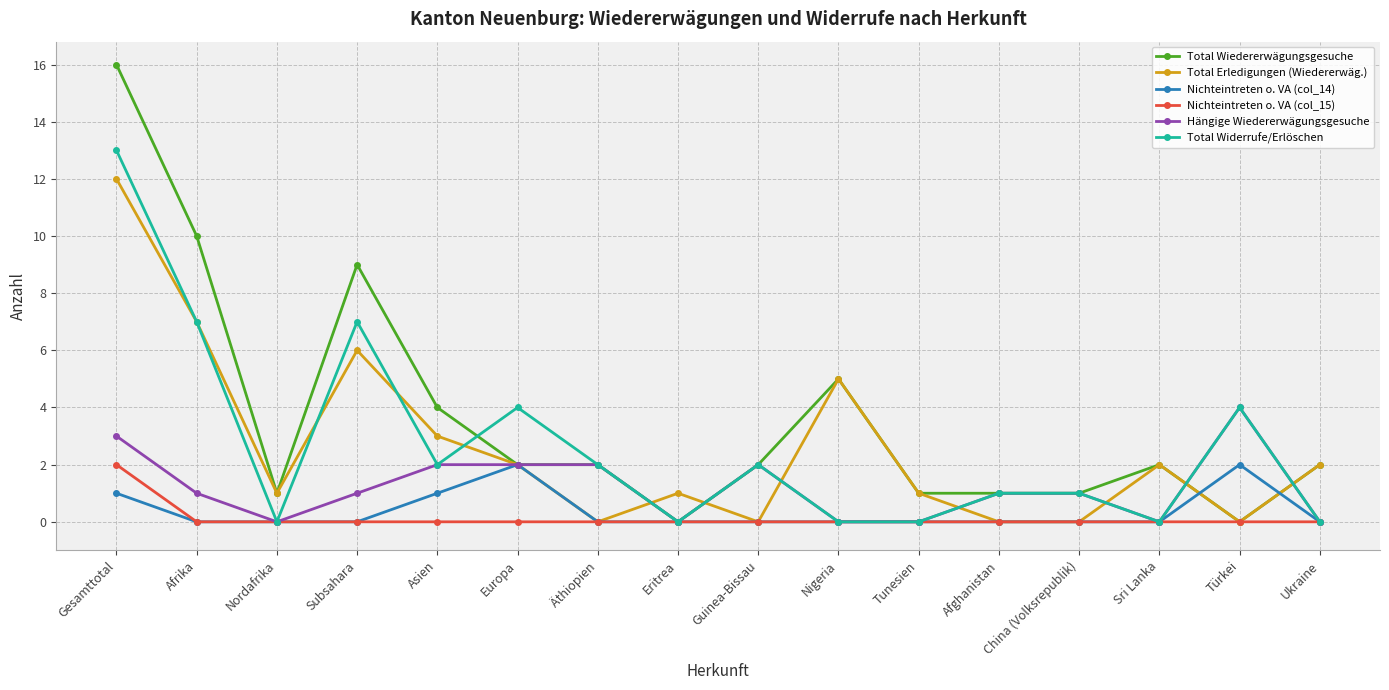

What is the total value across all series at Sri Lanka?

4